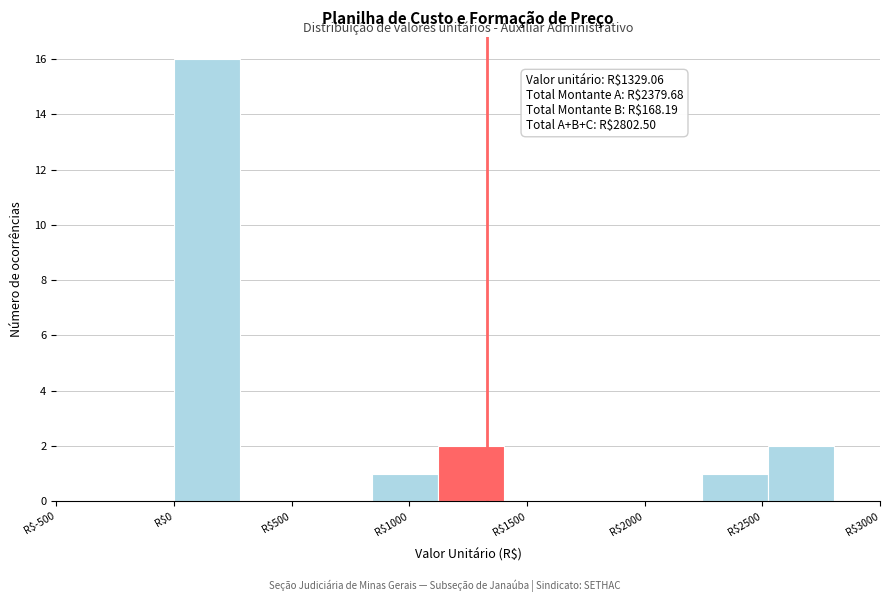

Over which range of the x-axis is the bar tallest?

0 to 300